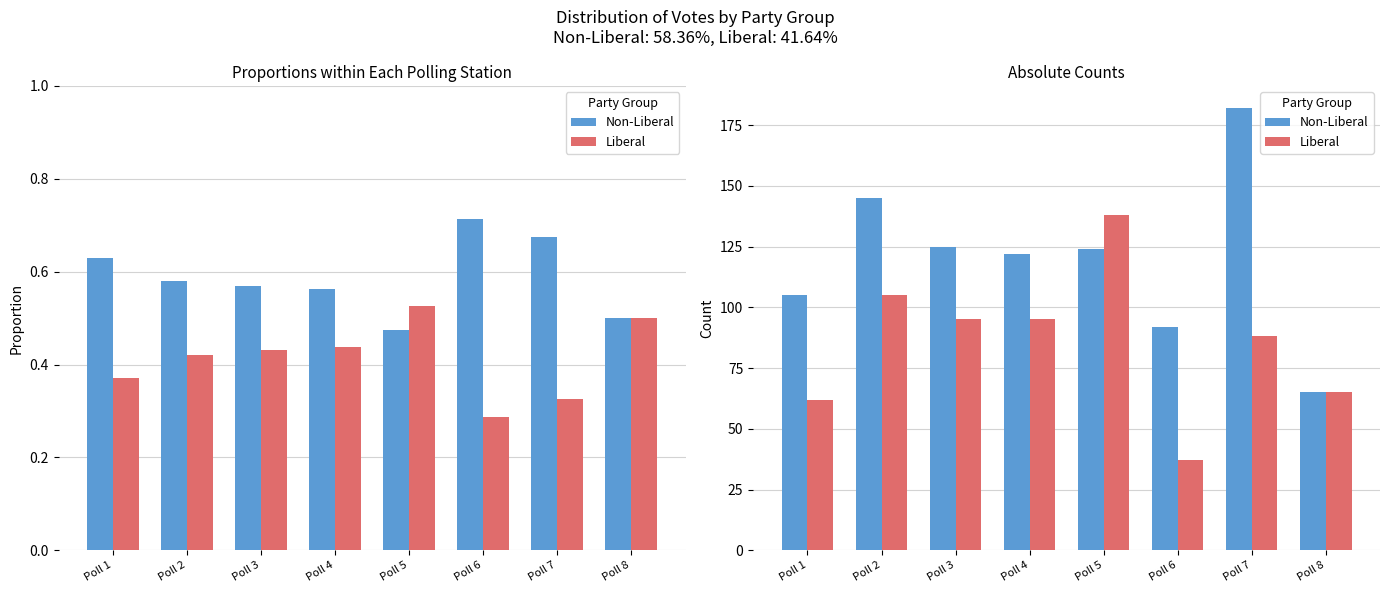

Which category has the highest value in the Non-Liberal series?

Poll 7